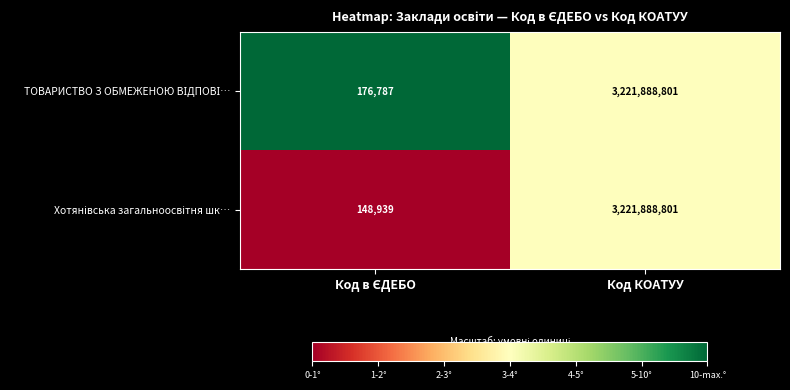

How many data points does each series have?

2